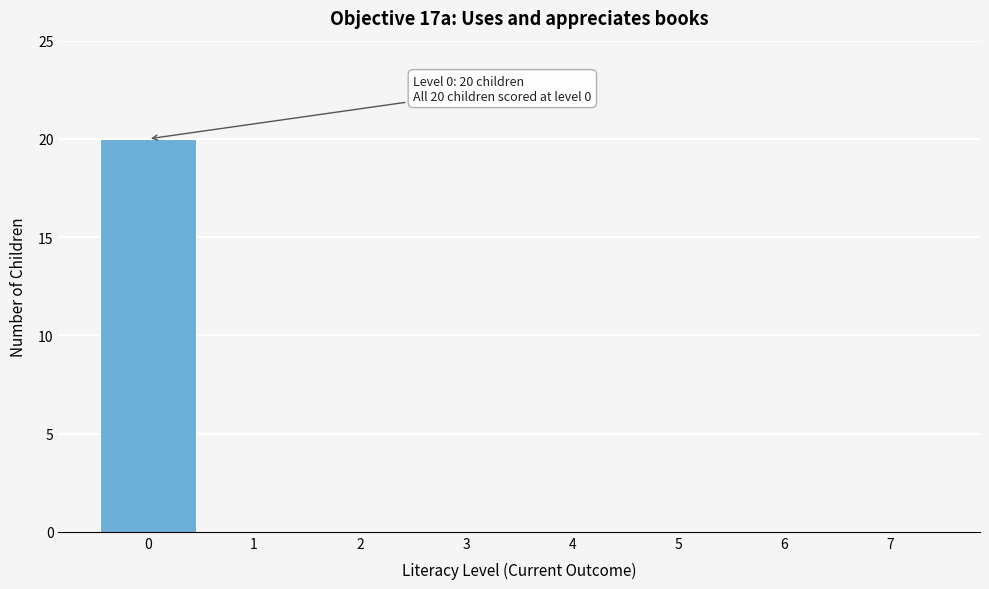

Reading right to left, transcribe all the data shown in this chart.

7=0	6=0	5=0	4=0	3=0	2=0	1=0	0=20